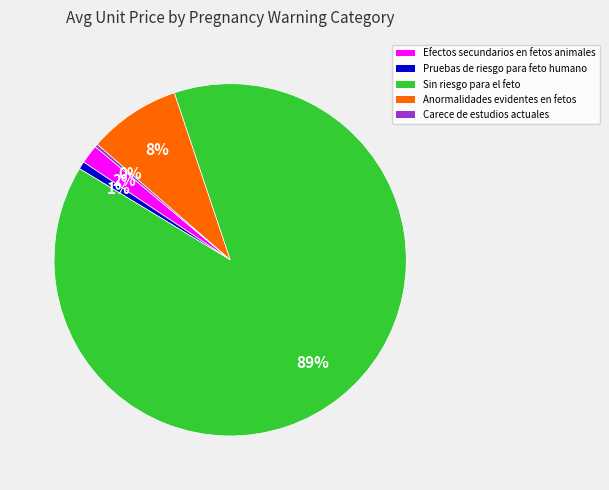

Is there any slice that represents more than half of the pie?

Yes